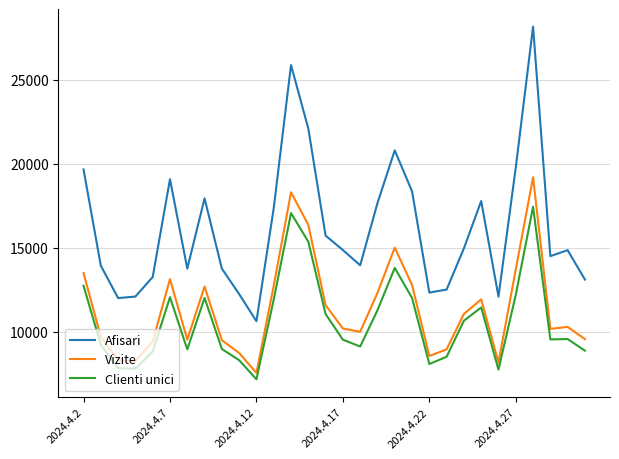

What is the greatest value displayed?

28175